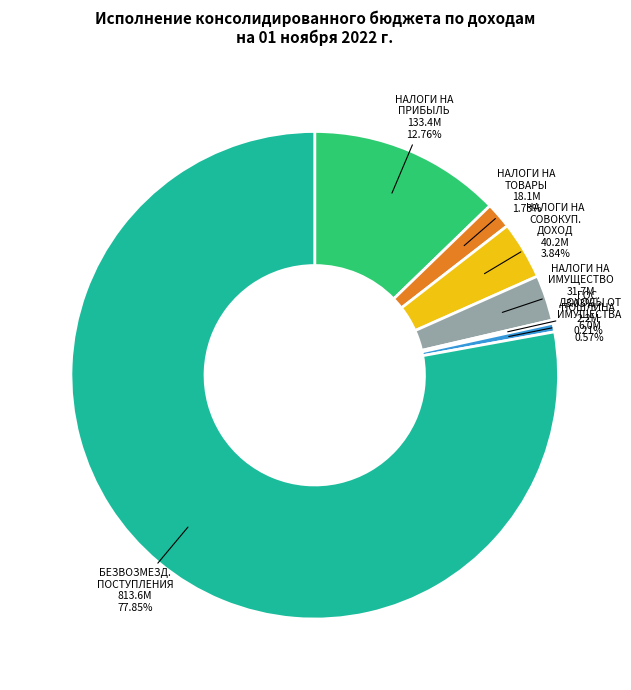

Combined, do НАЛОГИ НА СОВОКУП. ДОХОД and НАЛОГИ НА ПРИБЫЛЬ account for over 50%?

No